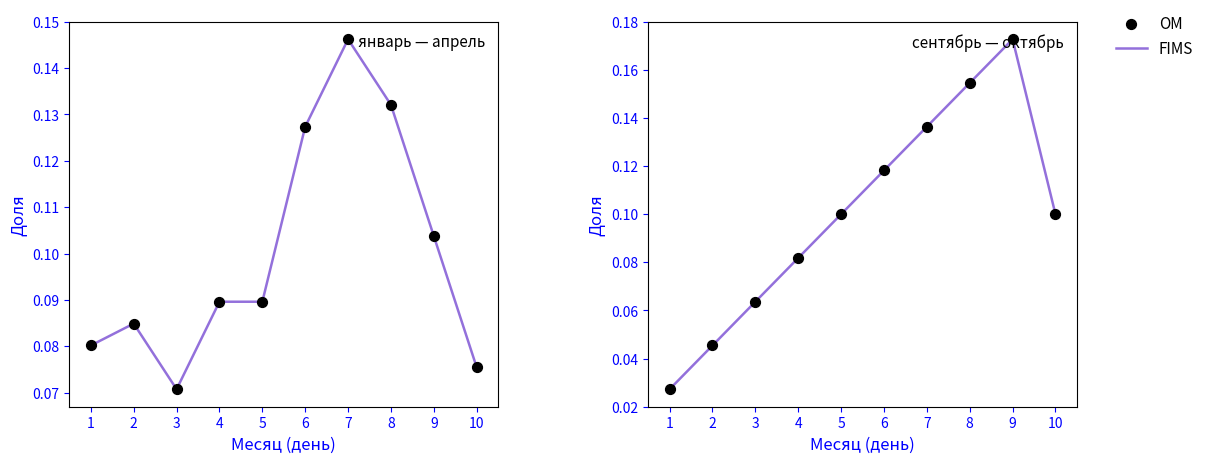

Which series has the widest spread of Y values?

FIMS